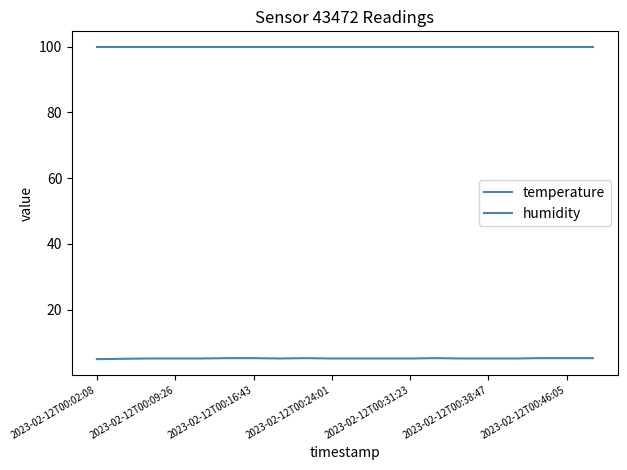

What is the highest value of the humidity series?

99.9